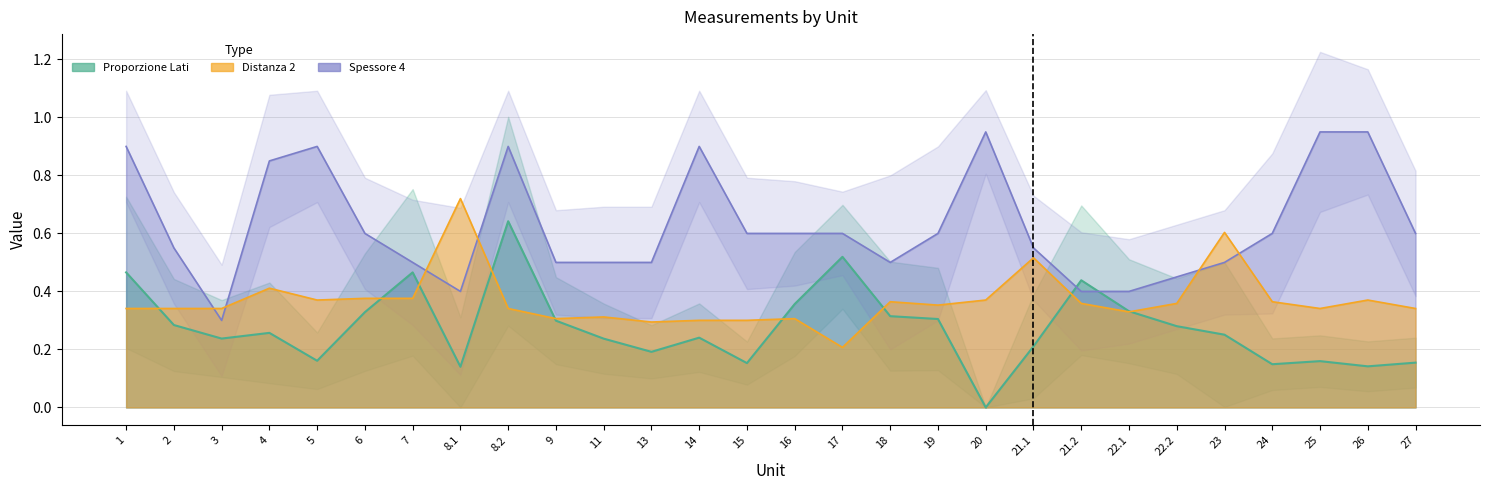

Is it true that Spessore 4 equals 0.9 at 5?

True